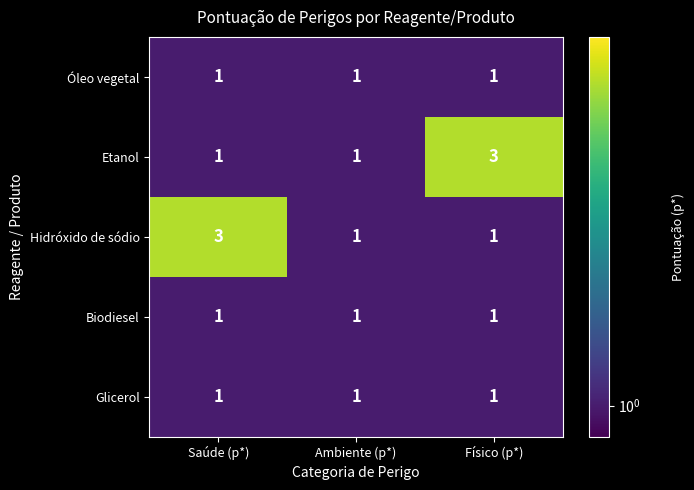

Reading left to right, transcribe all the data shown in this chart.

Óleo vegetal: Saúde (p*)=1	Ambiente (p*)=1	Físico (p*)=1
Etanol: Saúde (p*)=1	Ambiente (p*)=1	Físico (p*)=3
Hidróxido de sódio: Saúde (p*)=3	Ambiente (p*)=1	Físico (p*)=1
Biodiesel: Saúde (p*)=1	Ambiente (p*)=1	Físico (p*)=1
Glicerol: Saúde (p*)=1	Ambiente (p*)=1	Físico (p*)=1